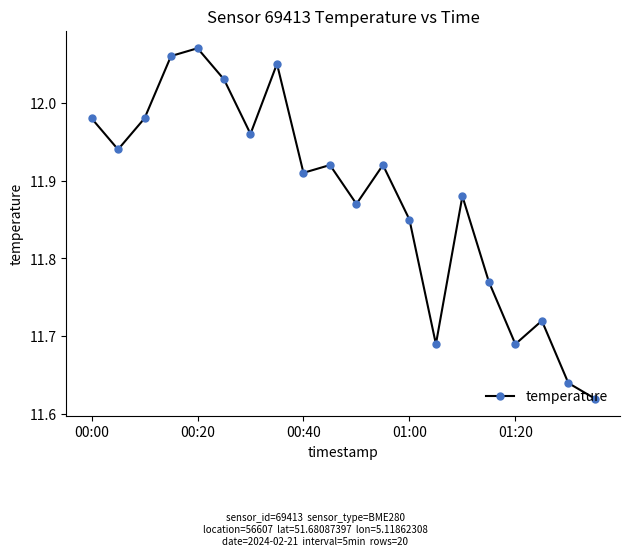

What is the sum of all values?

237.6